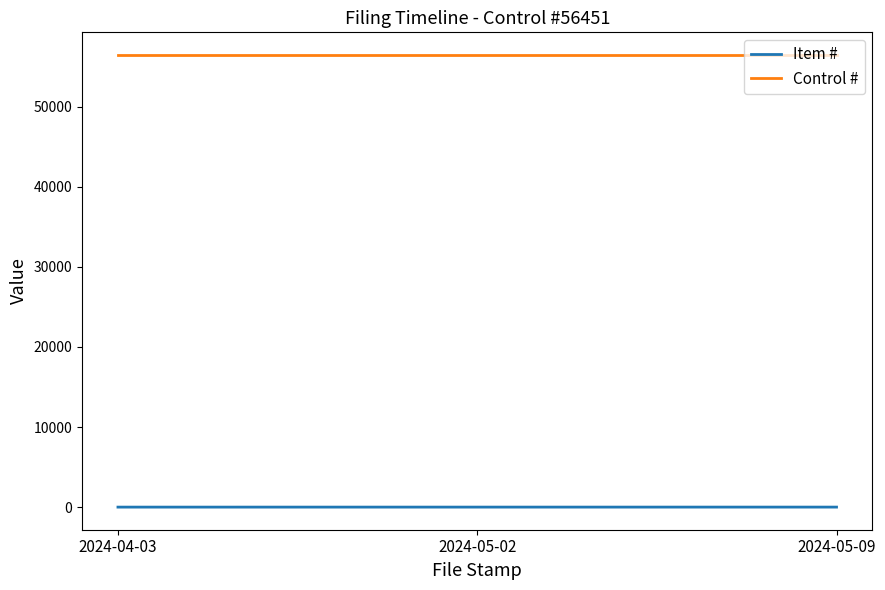

The value of Control # at 2024-05-09 is 27556. True or false?

False